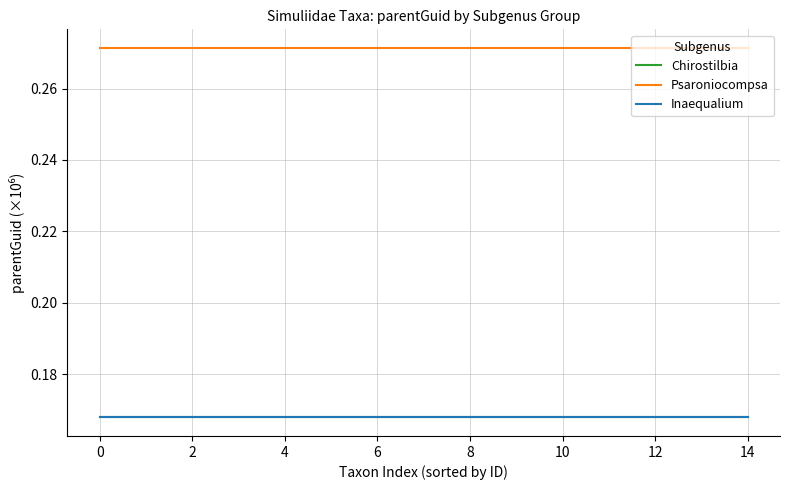

How many lines are shown in the chart?

3